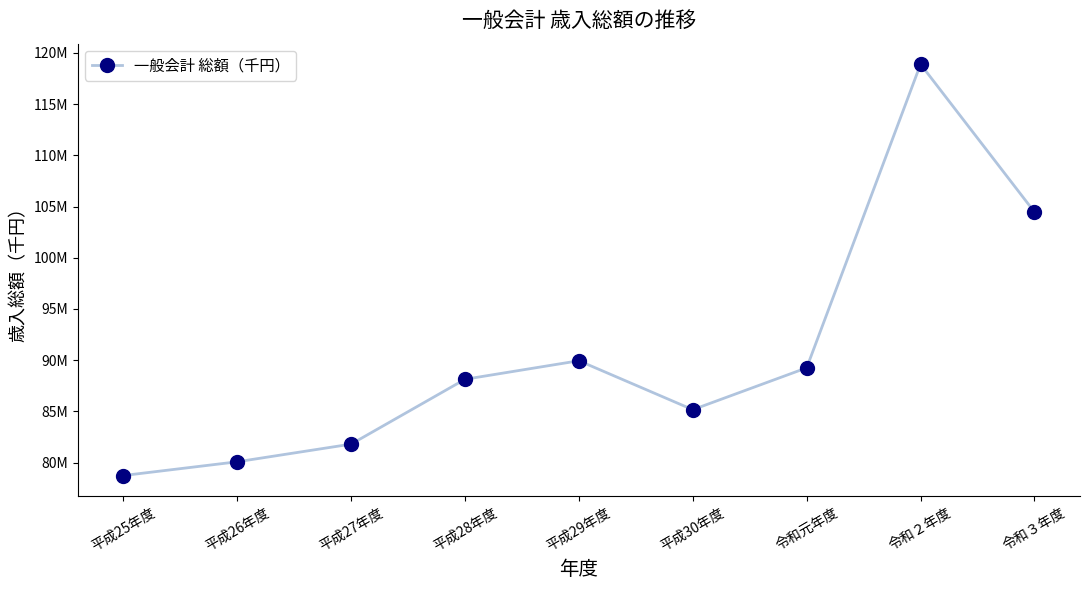

Reading right to left, what are all the values shown in this chart?

令和３年度=104466236	令和２年度=118888940	令和元年度=89256229	平成30年度=85172531	平成29年度=89950148	平成28年度=88140414	平成27年度=81811207	平成26年度=80088014	平成25年度=78746384